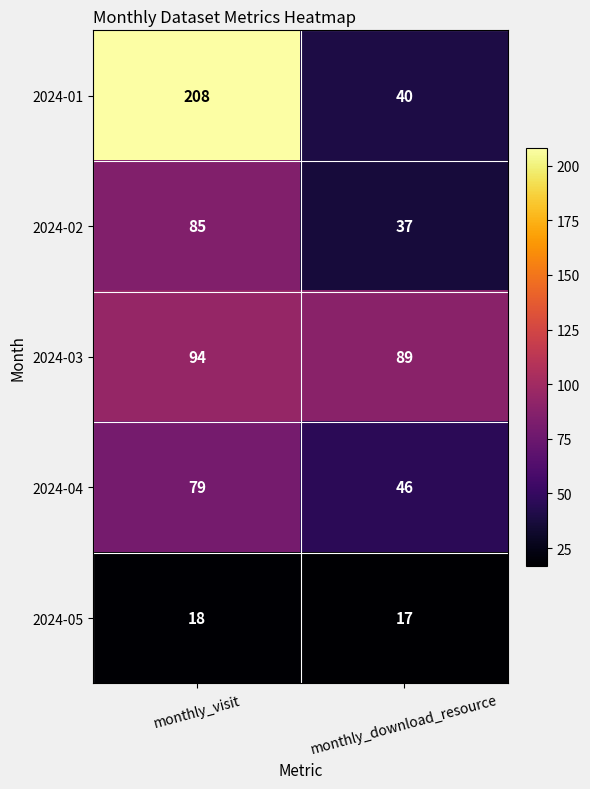

Read the 2024-01 value at monthly_visit.

208